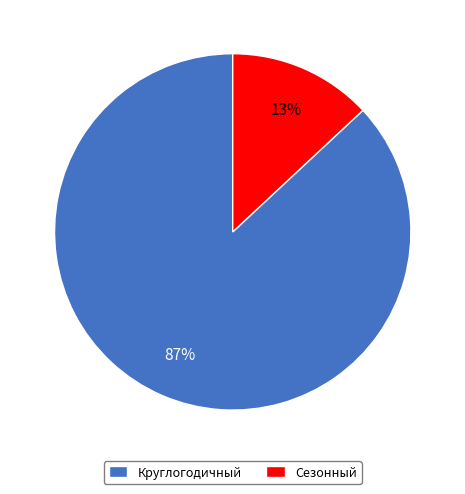

Count the number of slices in the pie.

2